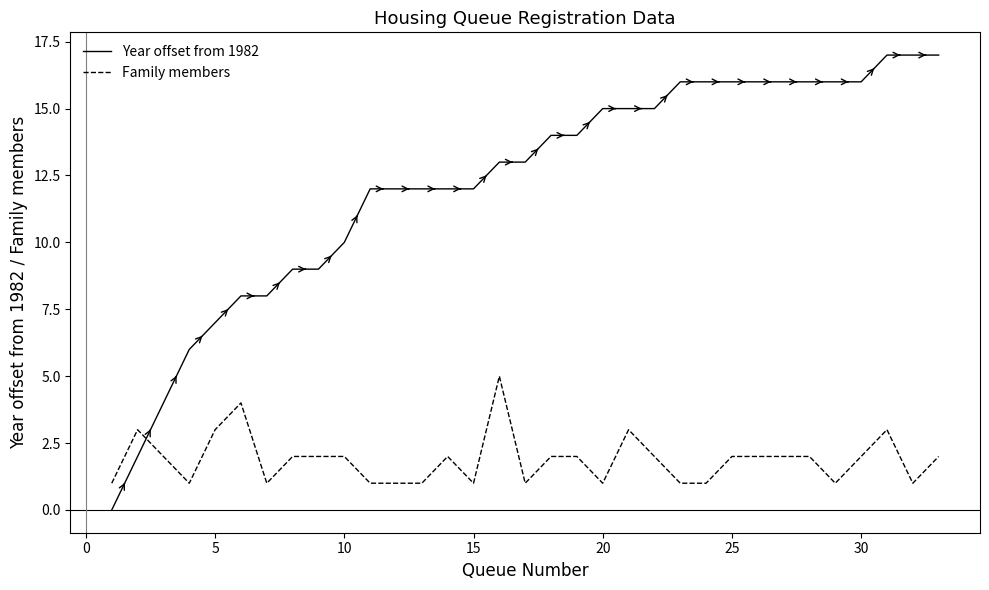

What is the maximum value shown in the chart?

17